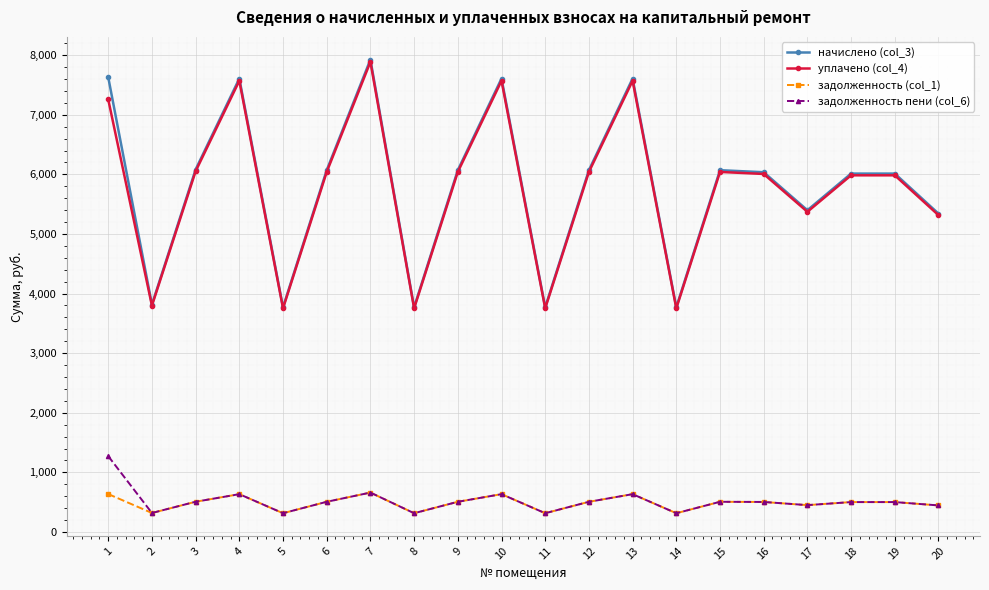

What is the value of the задолженность пени (col_6) point at the 10th from the left?

633.9